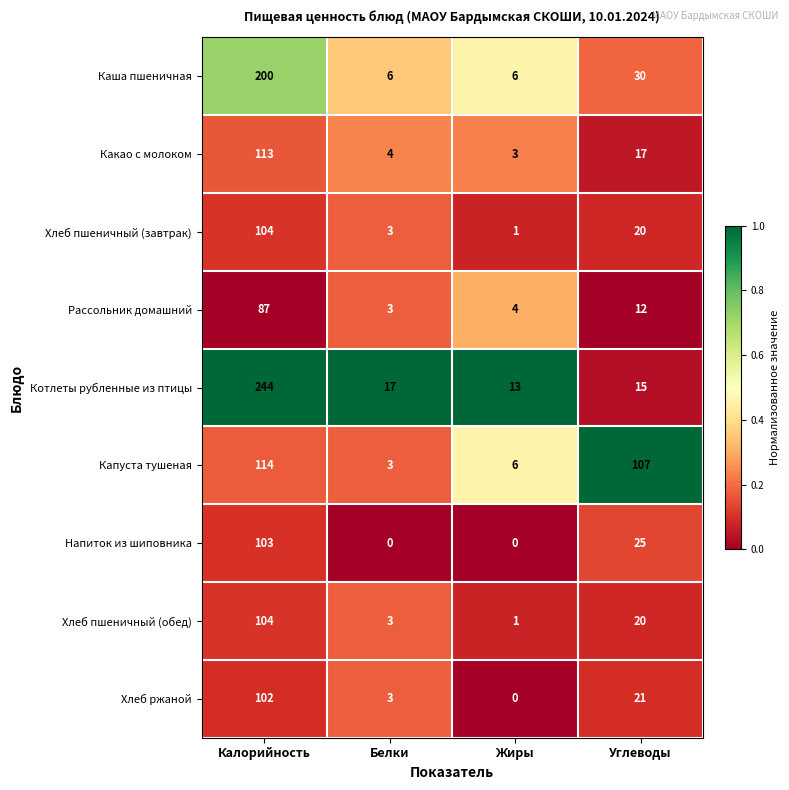

What is the sum of the Хлеб пшеничный (обед) values at Калорийность and Углеводы?

124